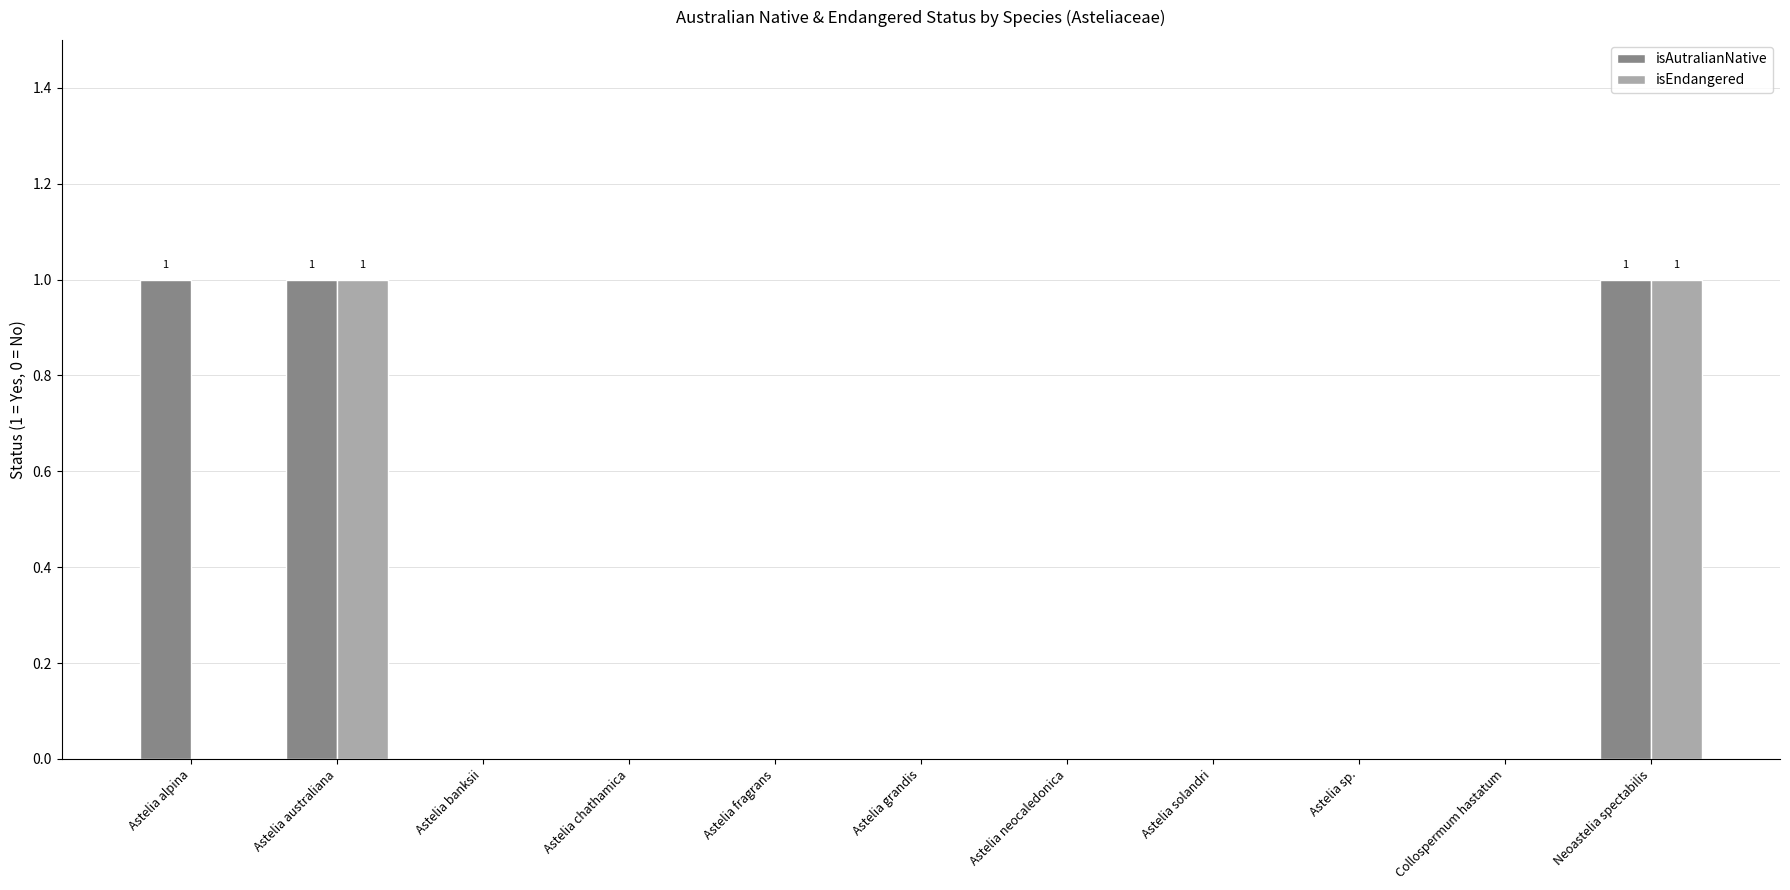

Which series has the largest total across all categories?

isAutralianNative